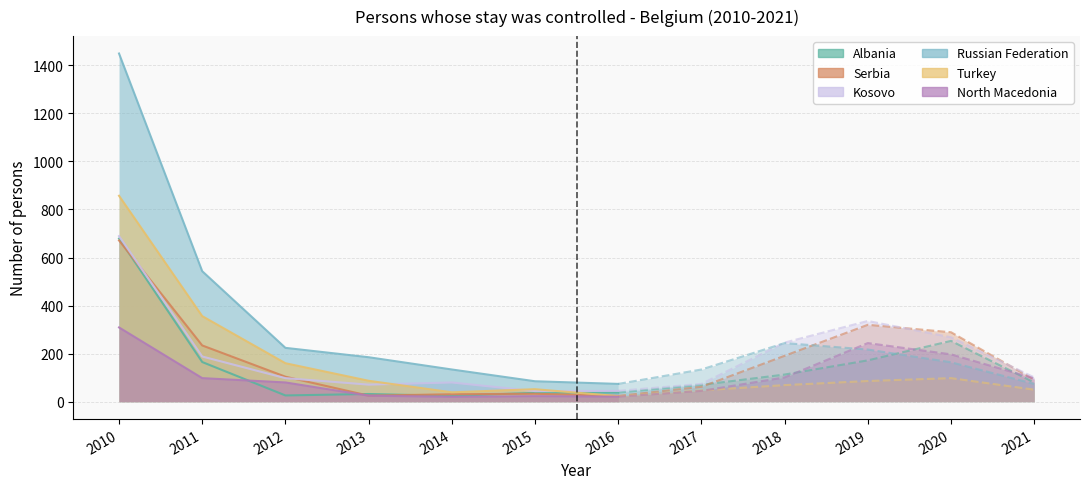

At 2017, list the series in order from smallest to largest.

North Macedonia, Turkey, Serbia, Albania, Kosovo, Russian Federation